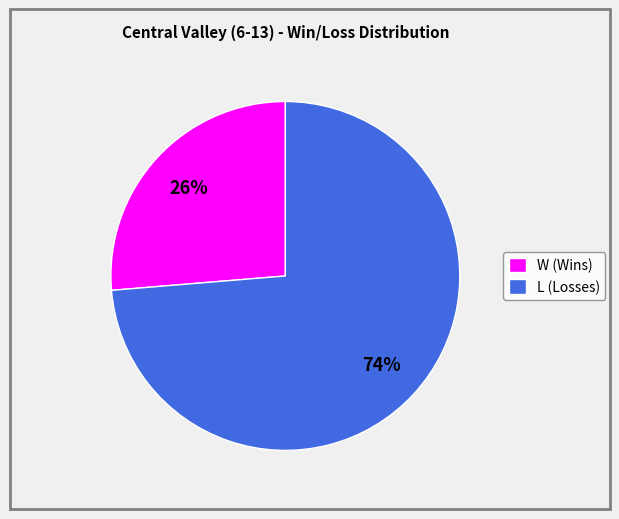

Do W (Wins) and L (Losses) together represent more than half of the pie?

Yes